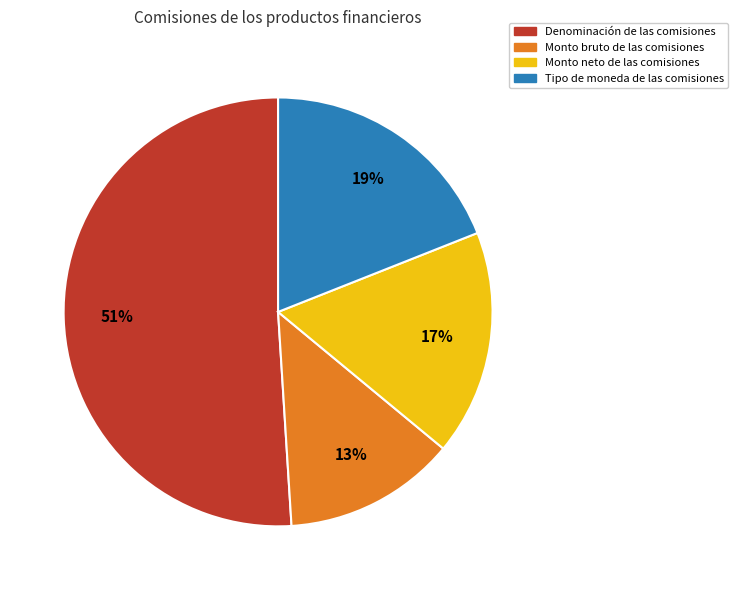

Does any single category account for the majority?

Yes